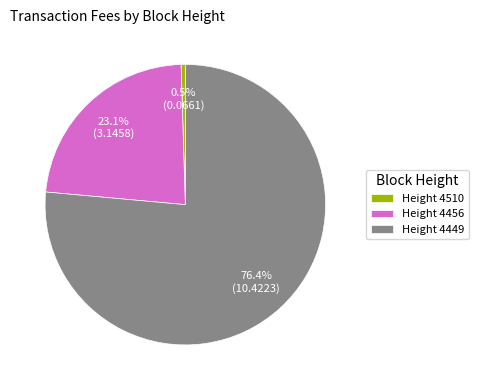

How much of the chart is everything except Height 4456?

76.9%